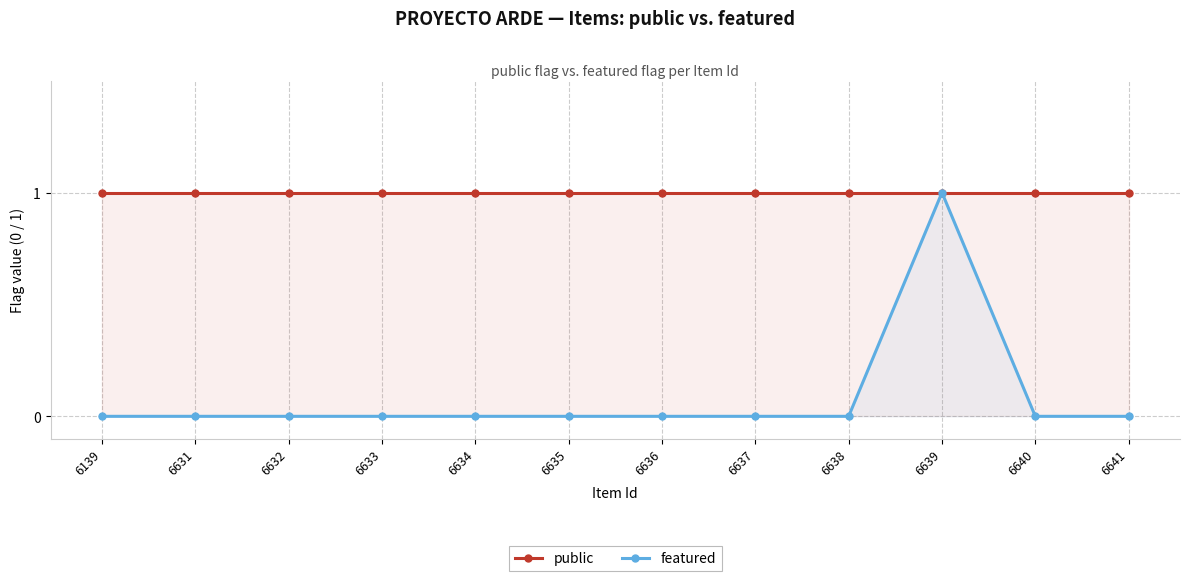

Which has a higher value, 6640 or 6632?

6640